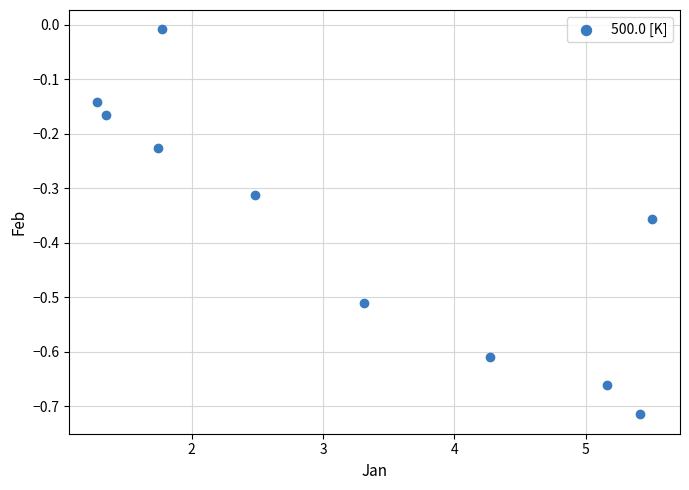

What is the range of X values (max minus min)?

4.2